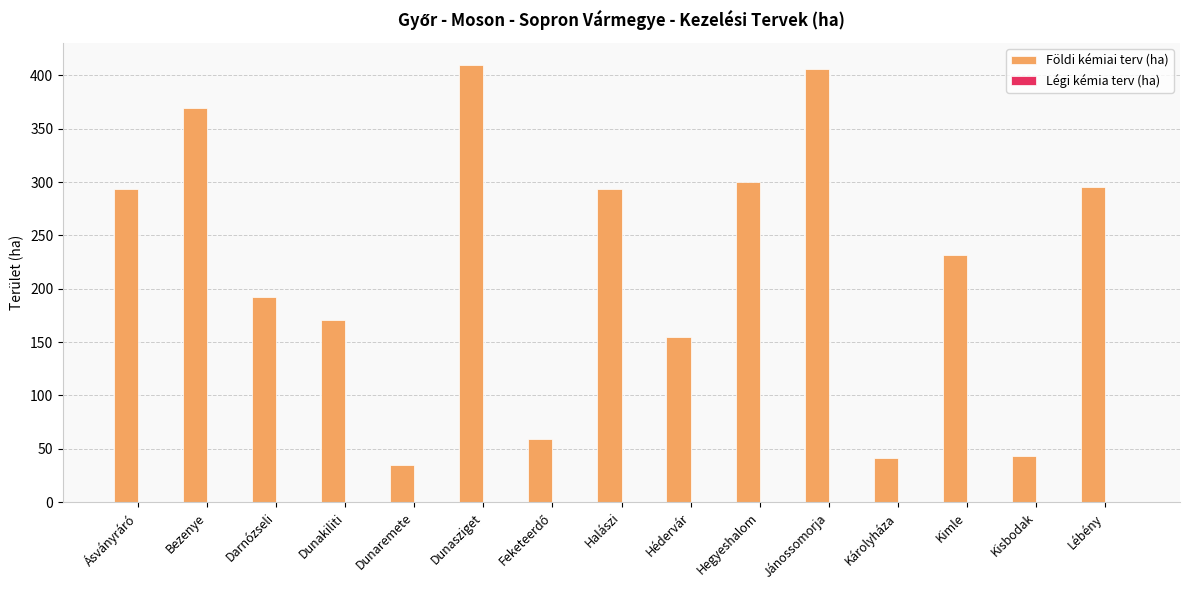

Reading left to right, what are all the values shown in this chart?

293	369	192	171	35	410	59	293	155	300	406	41	232	43	295